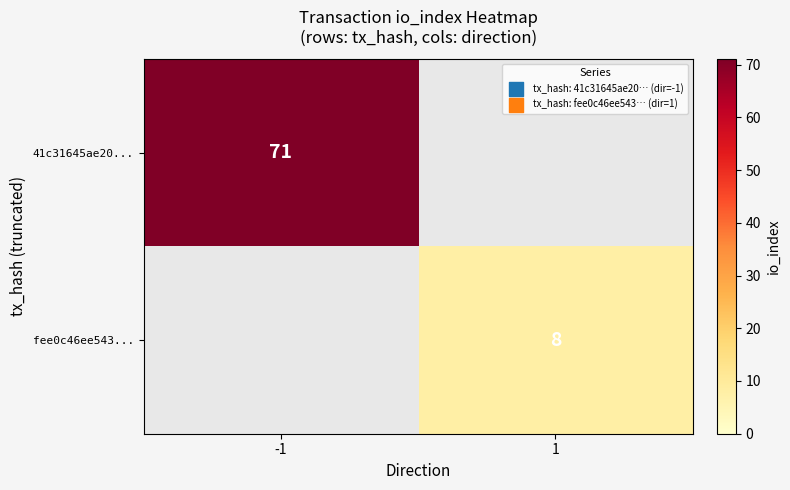

Between 1 and -1, which is larger?

-1